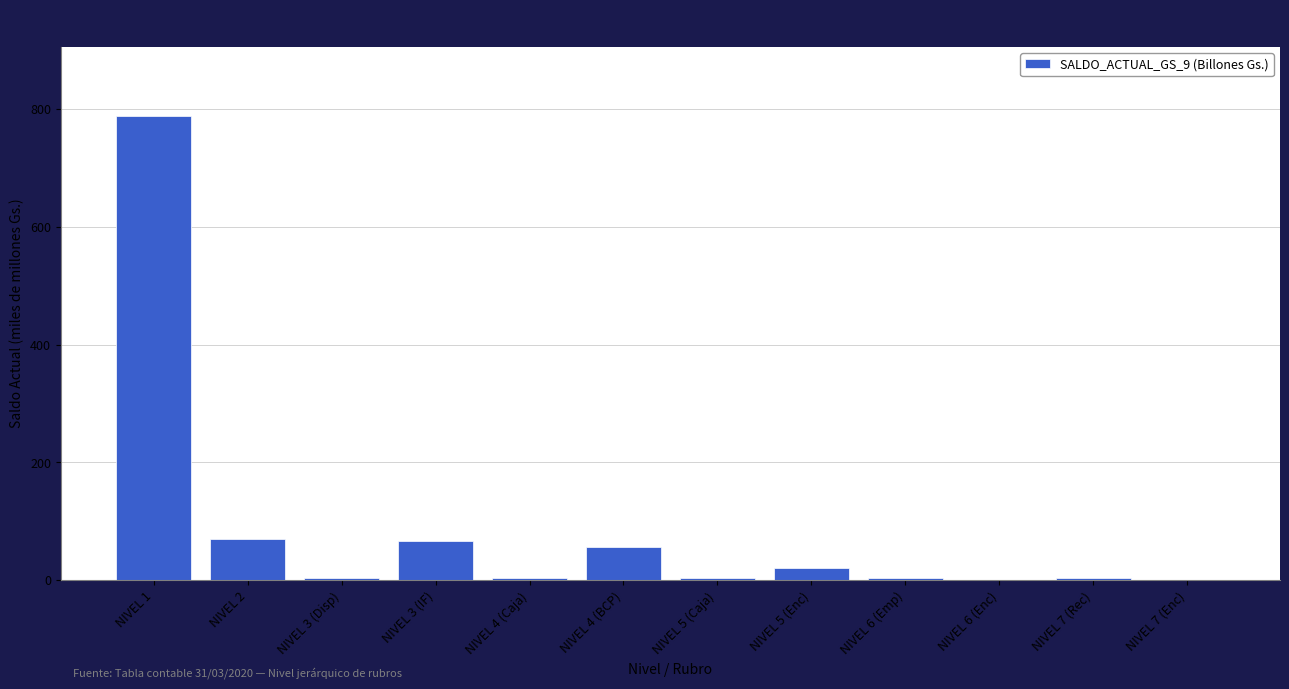

The chart shows a value of 4.1 at NIVEL 3 (Disp). True or false?

True